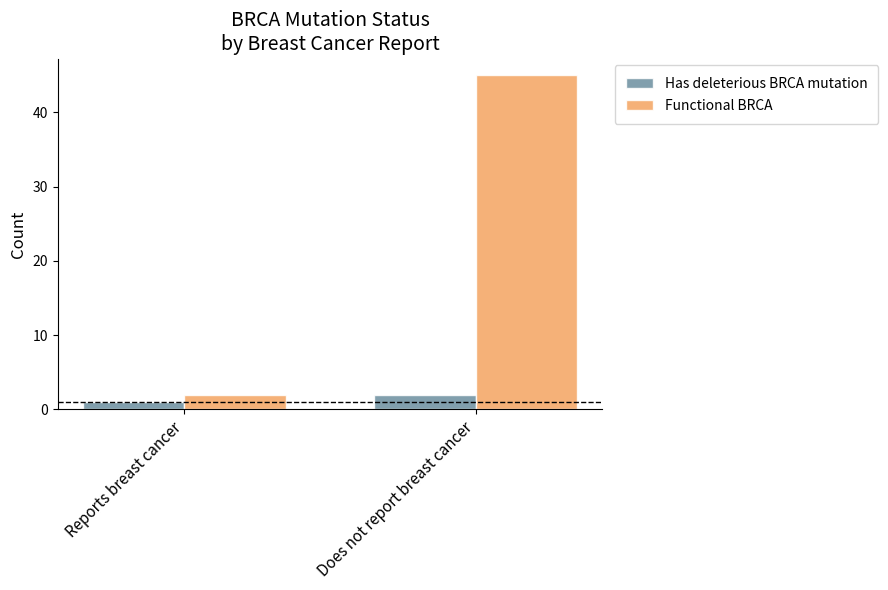

At which label is Functional BRCA closest to 23?

Reports breast cancer